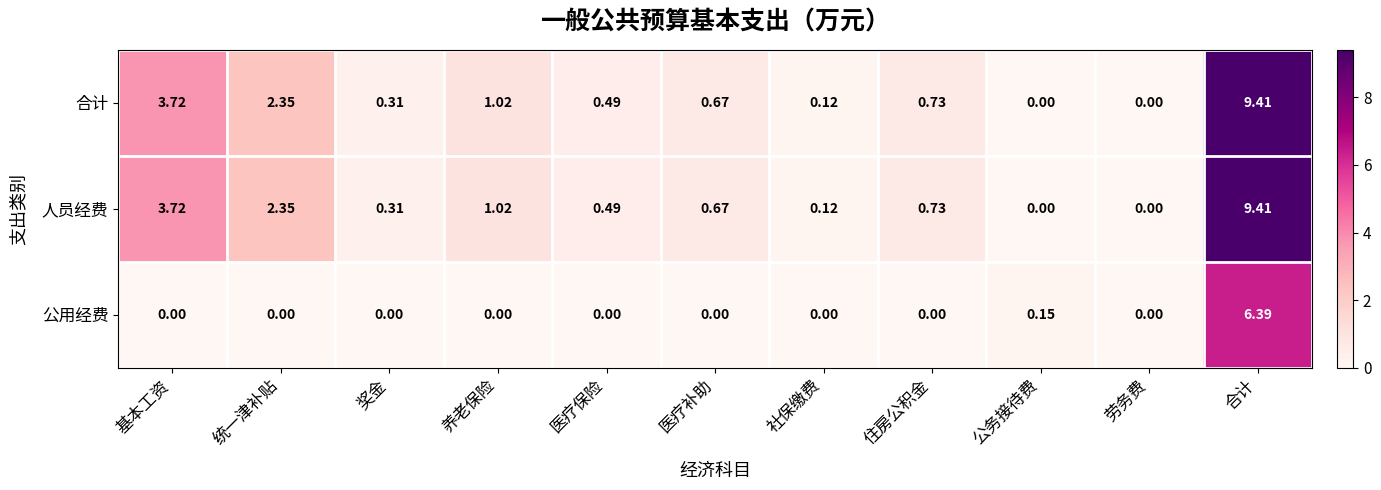

At which category is the sum across all series the highest?

合计